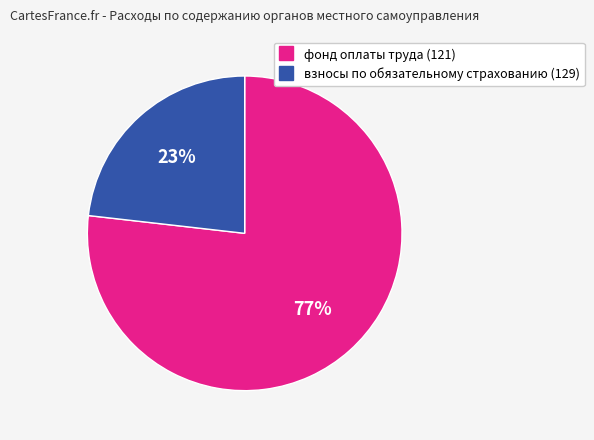

How many segments does this pie chart have?

2